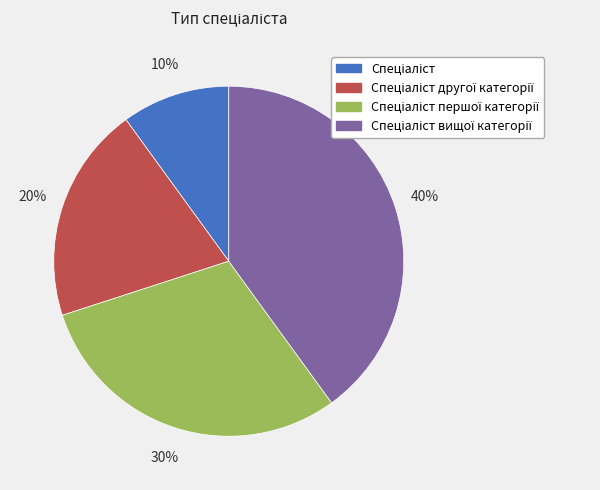

To the nearest percent, what is the difference between the largest and smallest slice percentages?

30%